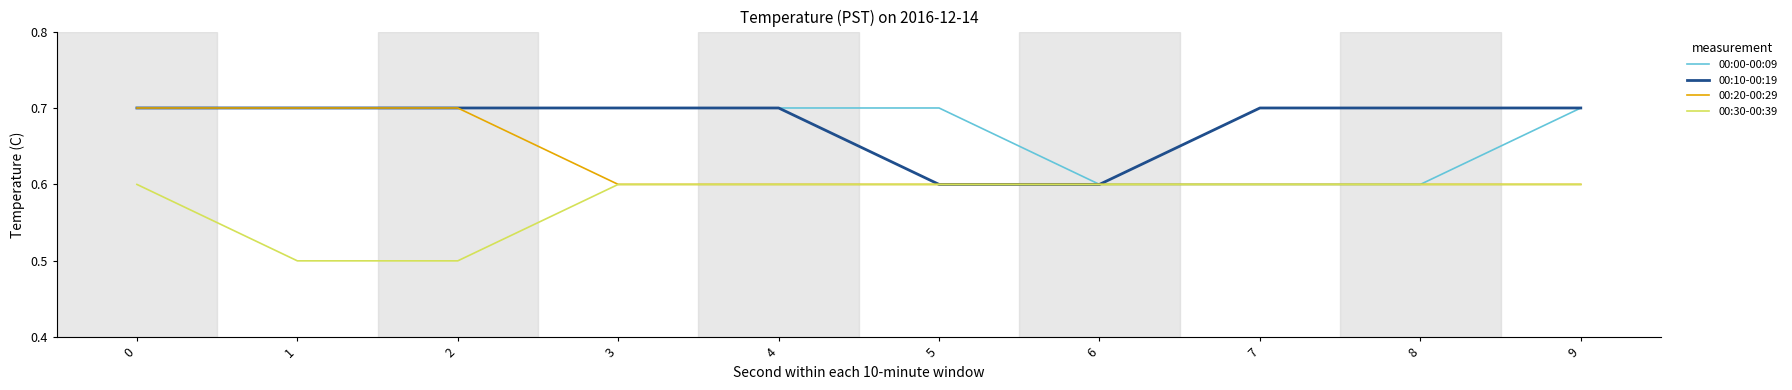

What is the greatest value displayed?

0.7